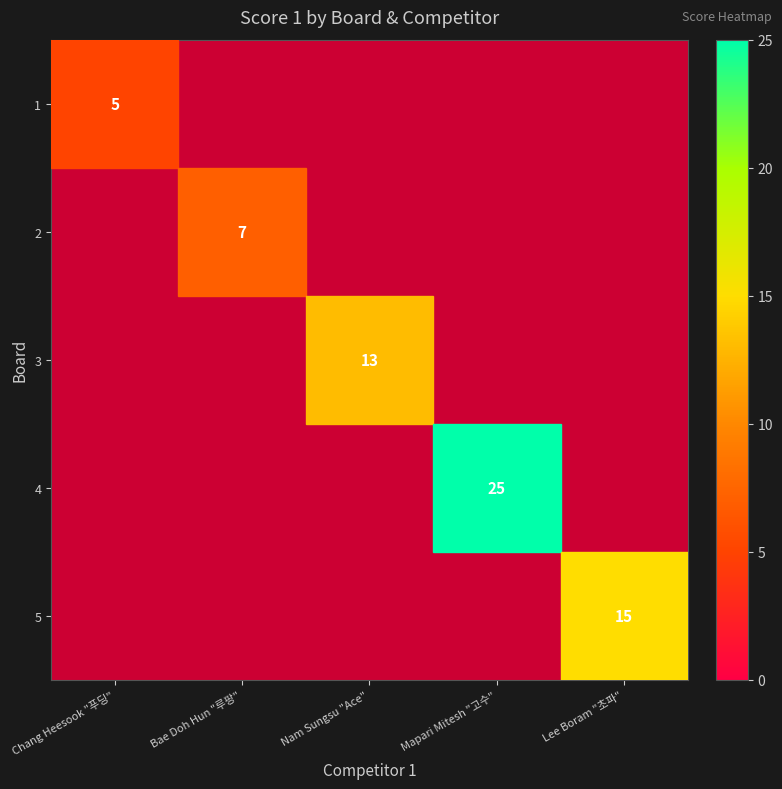

What is the total value across all series at Lee Boram "초파"?

15